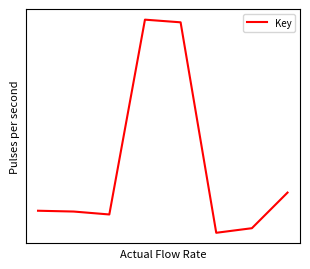

Is this an area chart (filled region under the line)?

No